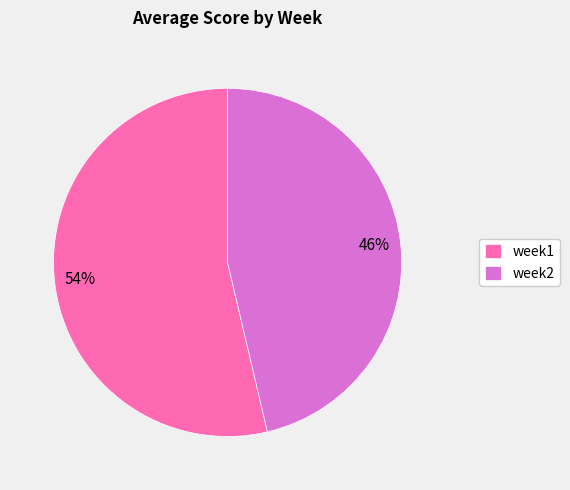

How many segments does this pie chart have?

2